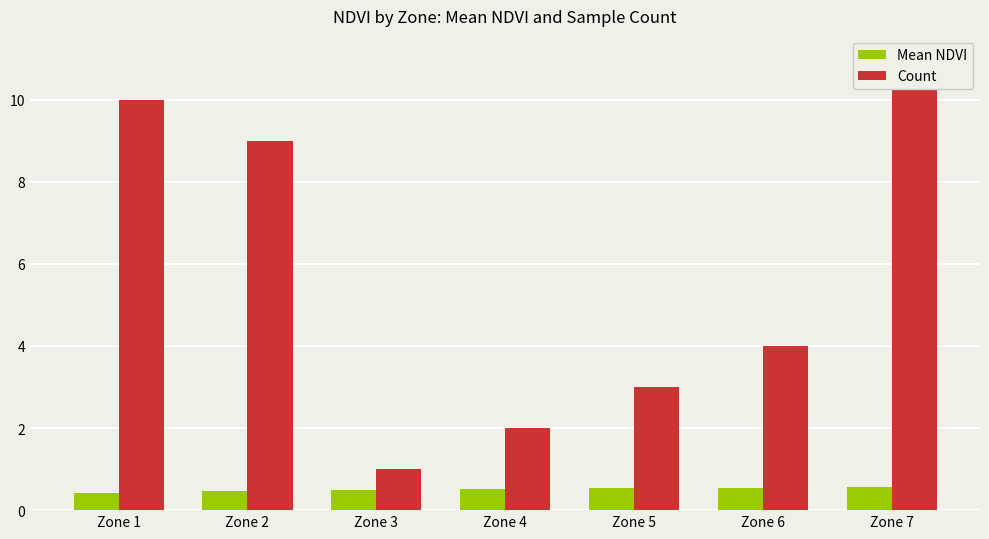

What is the value of the Mean NDVI bar at the 1st from the left?

0.4